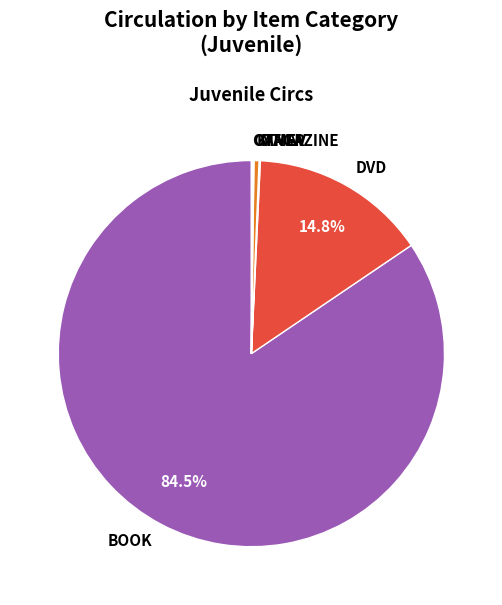

How much of the chart is everything except BOOK?

15.5%